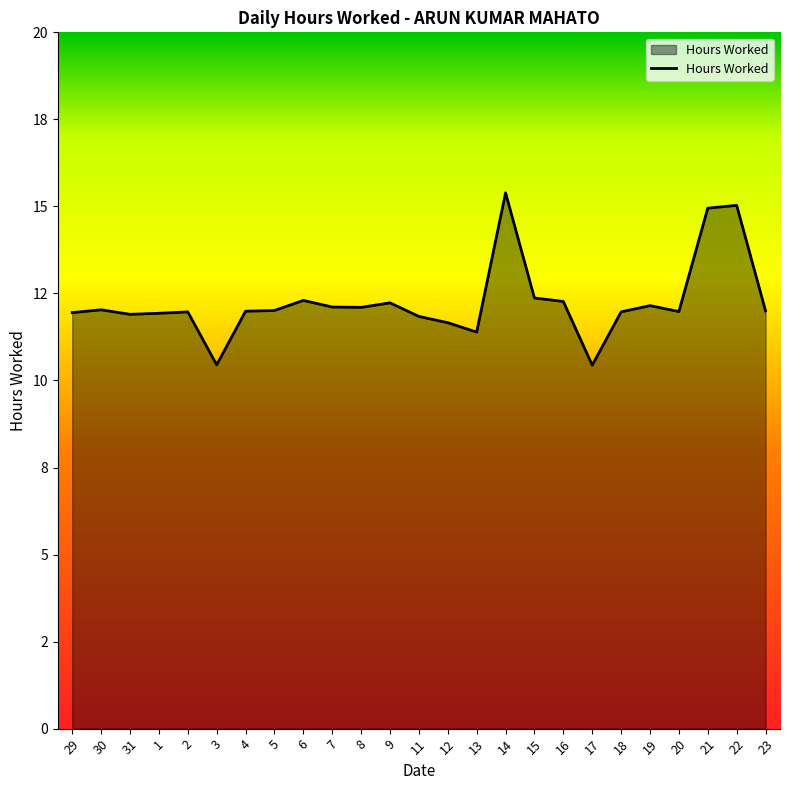

Does the chart display data point markers on the line(s)?

No